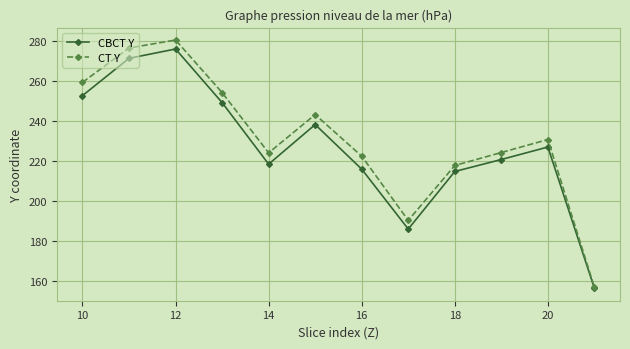

Which series has the widest spread of values?

CT Y